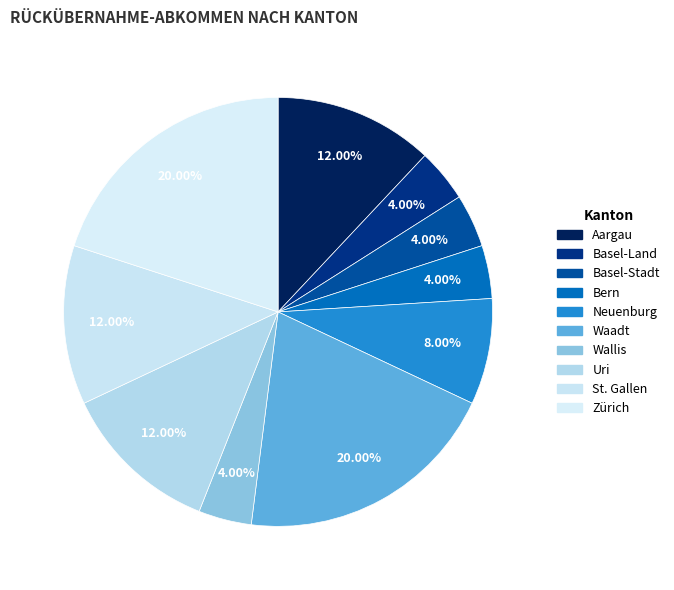

True or false: Basel-Land accounts for 14% of the total.

False